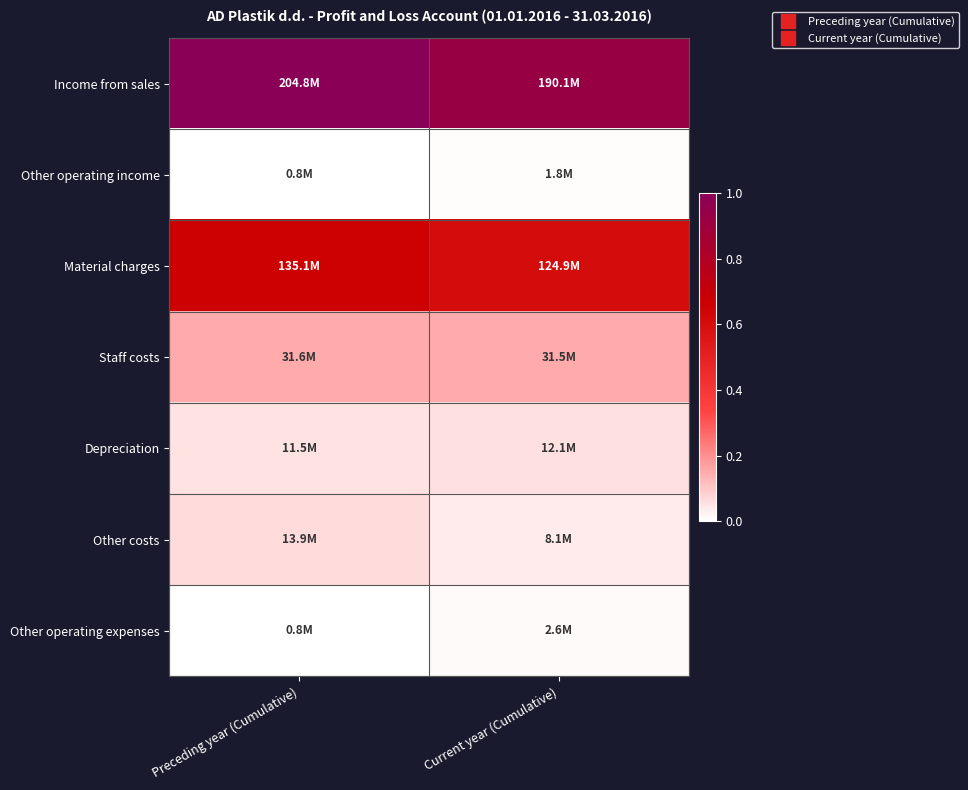

Reading left to right, extract all data points from this chart.

Income from sales: Preceding year (Cumulative)=1.0	Current year (Cumulative)=0.9
Other operating income: Preceding year (Cumulative)=0.0	Current year (Cumulative)=0.0
Material charges: Preceding year (Cumulative)=0.7	Current year (Cumulative)=0.6
Staff costs: Preceding year (Cumulative)=0.2	Current year (Cumulative)=0.2
Depreciation: Preceding year (Cumulative)=0.1	Current year (Cumulative)=0.1
Other costs: Preceding year (Cumulative)=0.1	Current year (Cumulative)=0.0
Other operating expenses: Preceding year (Cumulative)=0.0	Current year (Cumulative)=0.0